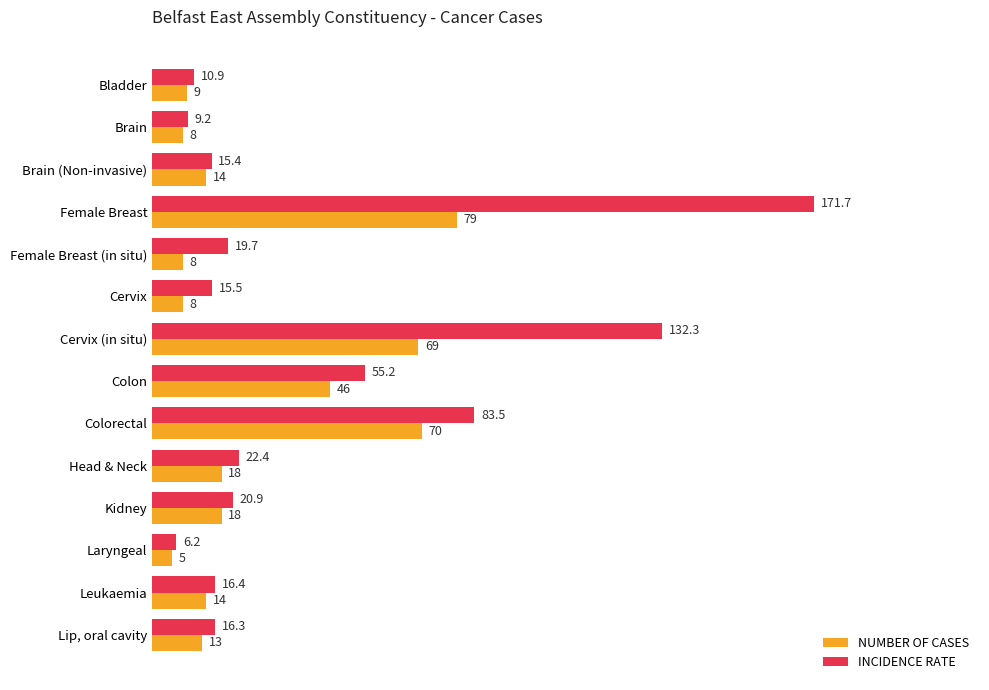

Is it true that NUMBER OF CASES equals 5.0 at Laryngeal?

True